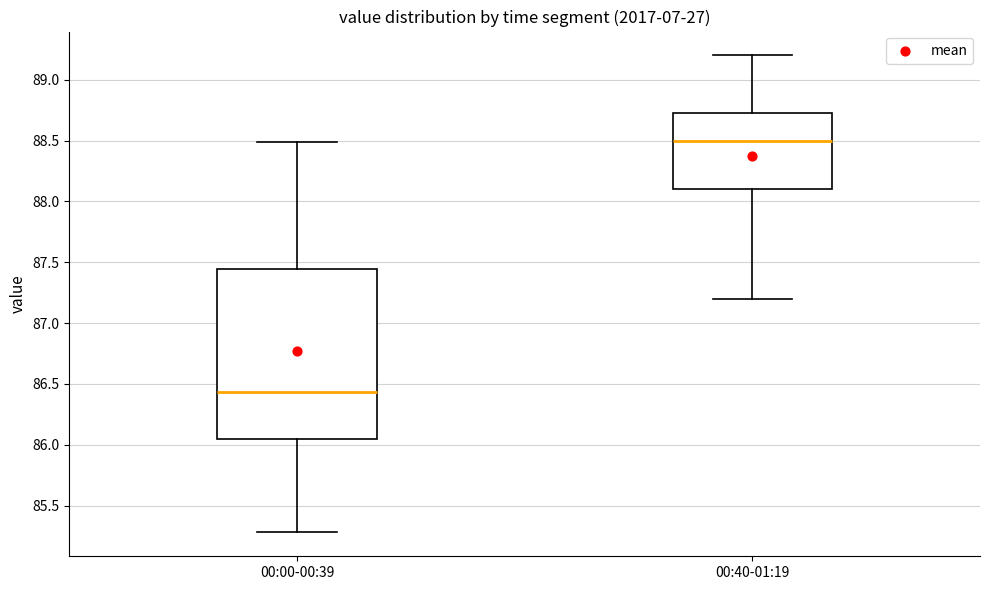

Which box has the lowest median line?

00:00-00:39